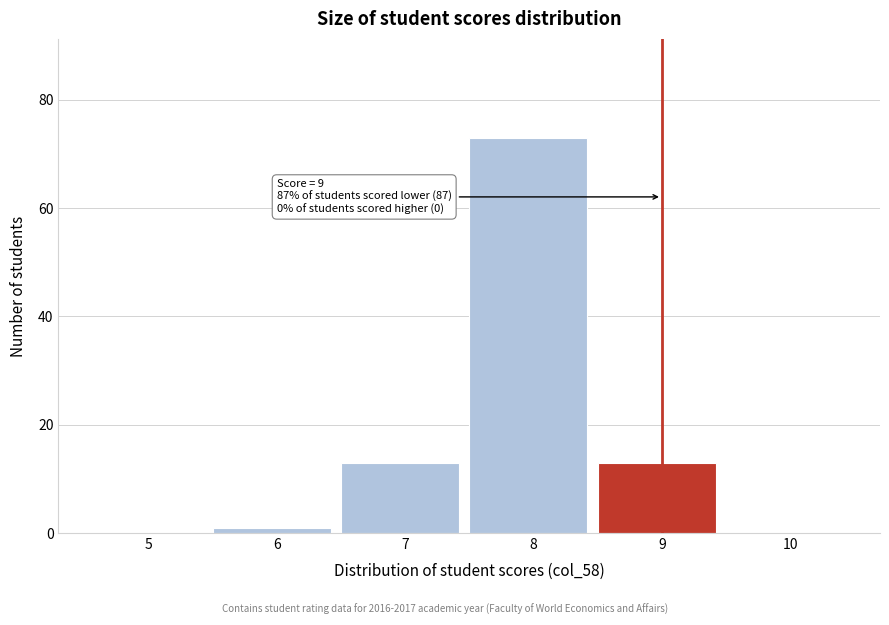

Reading left to right, what are all the values shown in this chart?

5=0	6=1	7=13	8=73	9=13	10=0